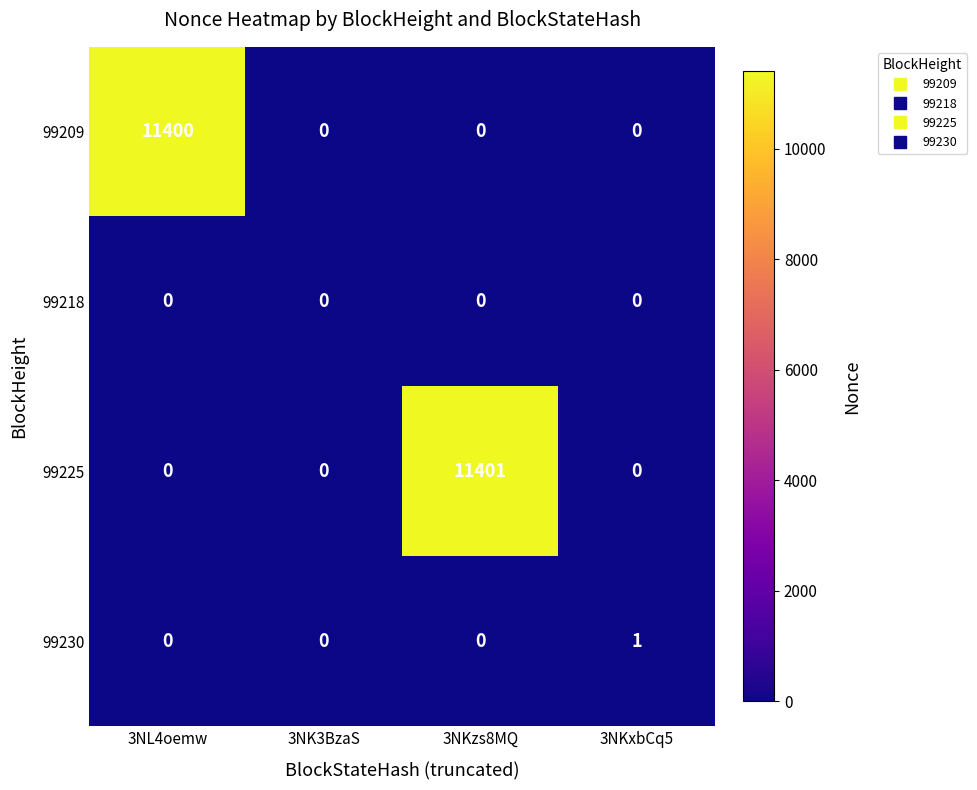

Reading left to right, list all the values displayed in this chart.

99209: 11400	0	0	0
99218: 0	0	0	0
99225: 0	0	11401	0
99230: 0	0	0	1